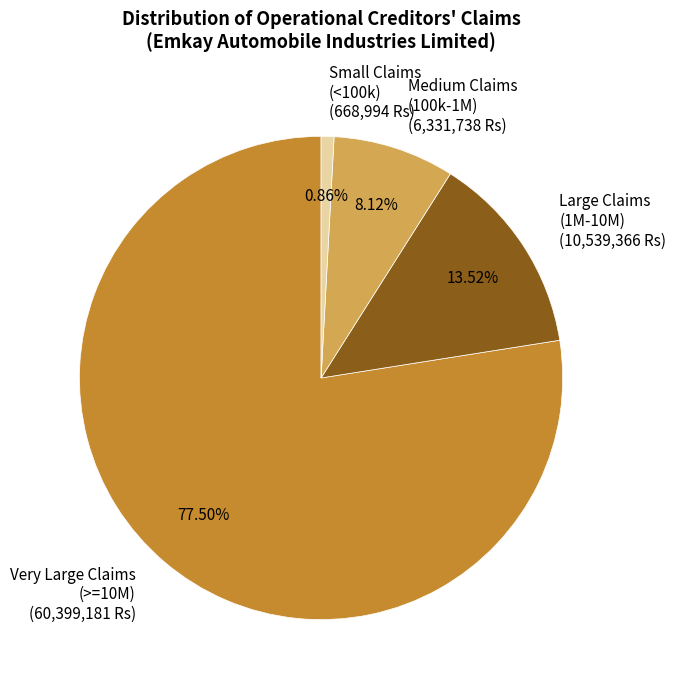

Is the sum of Very Large Claims (>=10M) and Small Claims (<100k) greater than half?

Yes